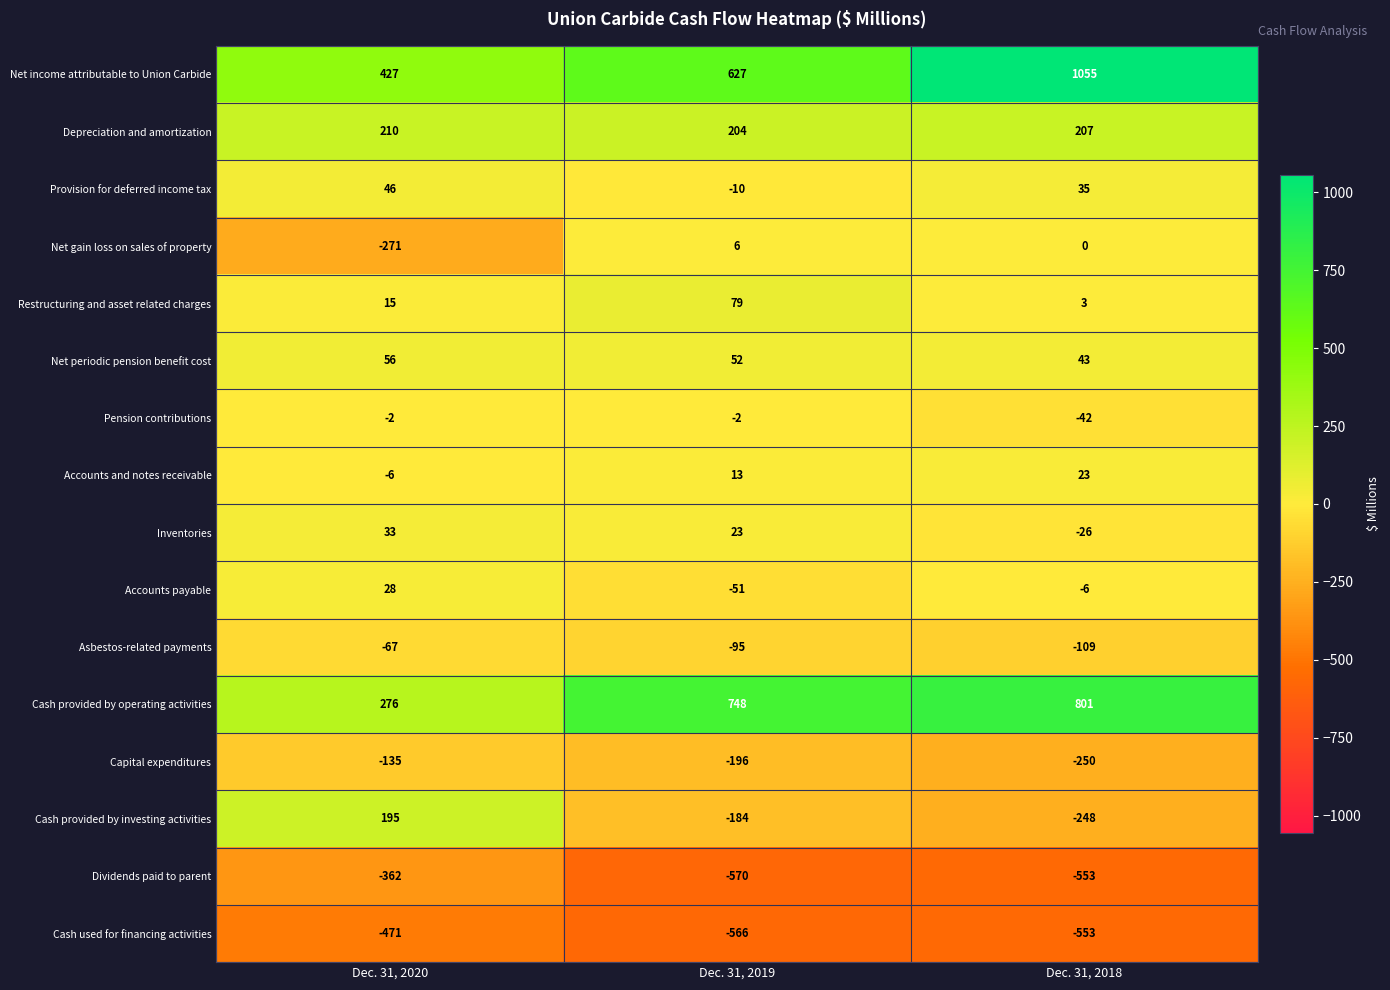

What is the sum of the Cash used for financing activities values at Dec. 31, 2019 and Dec. 31, 2020?

-1037